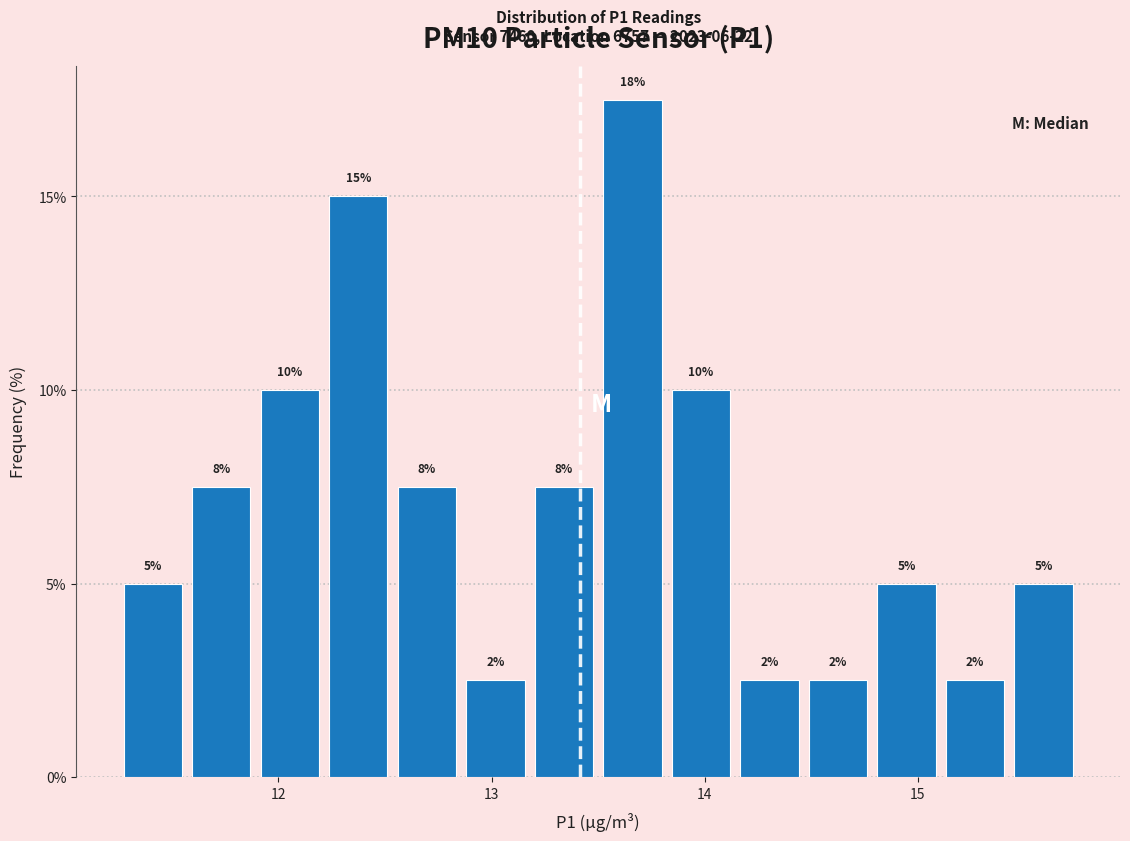

Read against the x-axis, roughly where is the centre of the tallest bar?

13.7